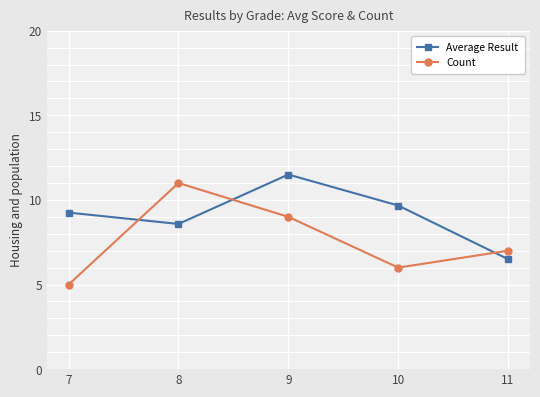

How many categories are shown in the chart?

5